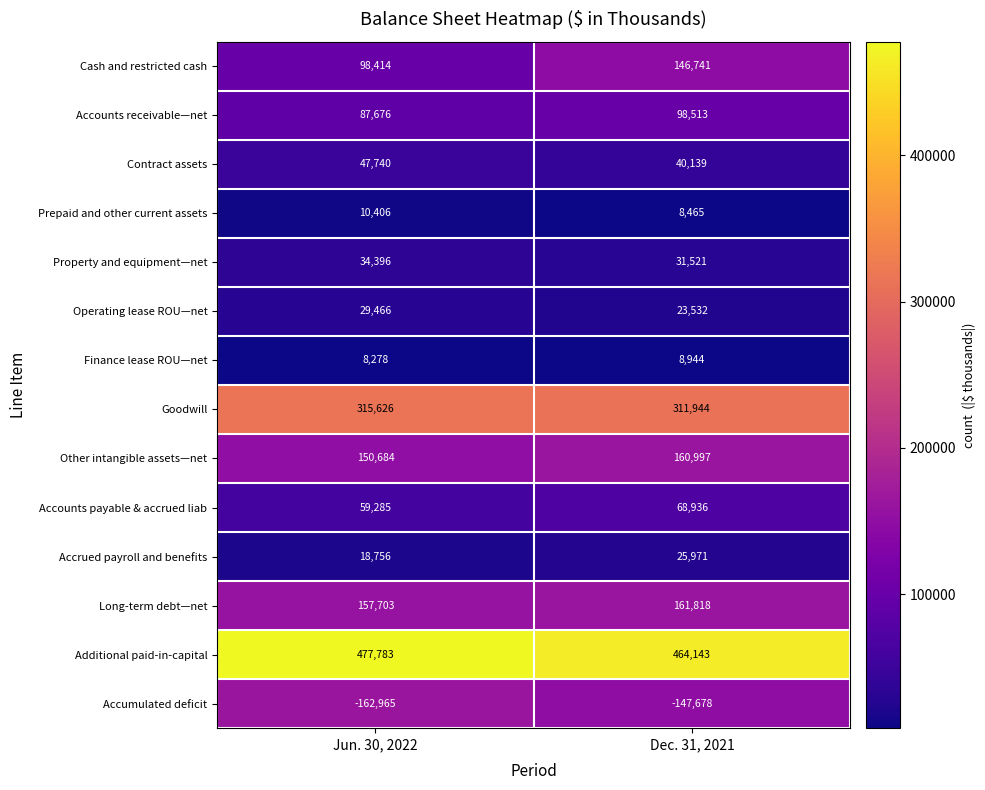

At which label is Long-term debt—net closest to 159760?

Jun. 30, 2022